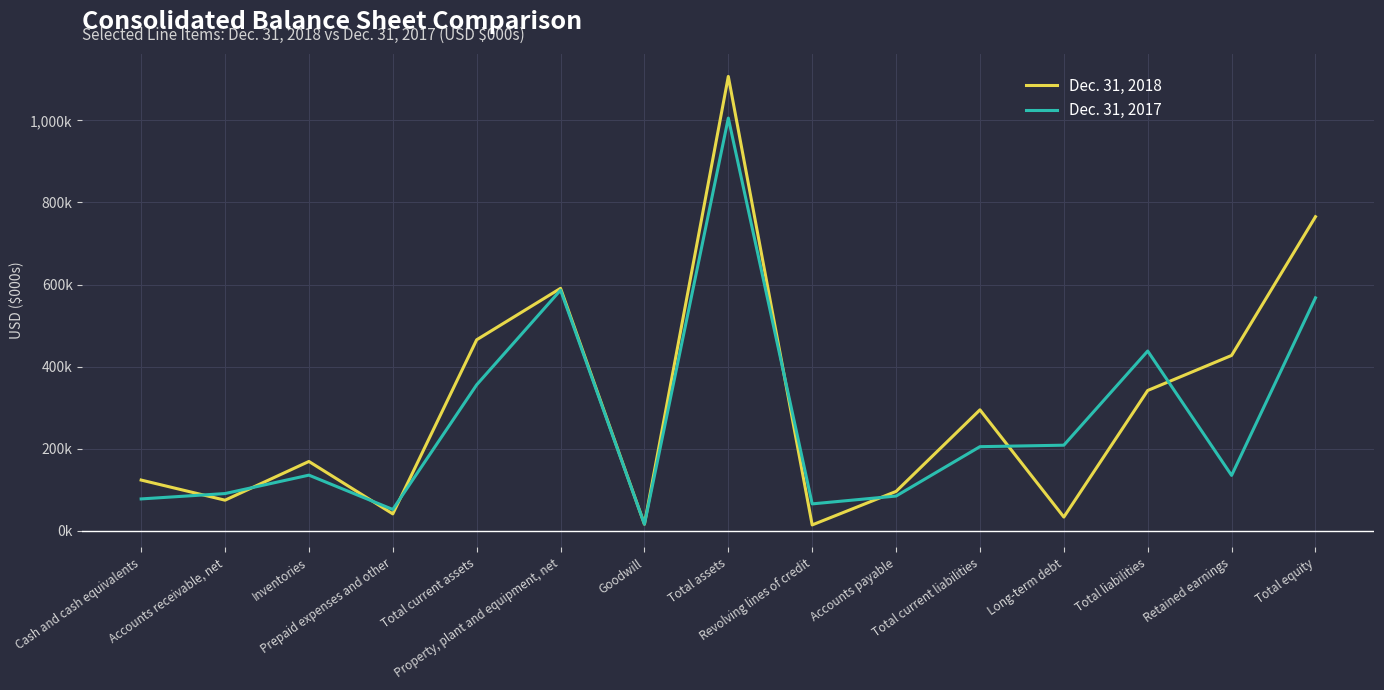

After their last crossing, which series has the higher values: Dec. 31, 2017 or Dec. 31, 2018?

Dec. 31, 2018